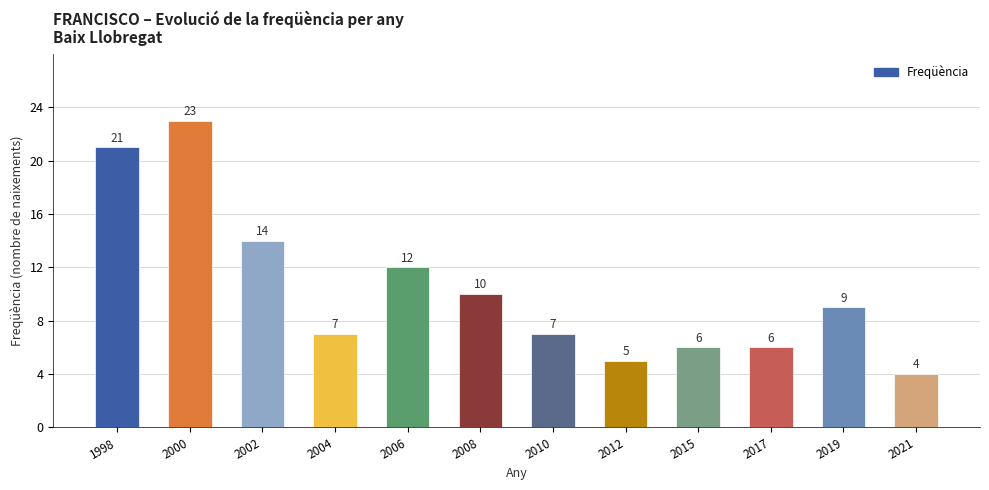

At which category does the chart reach its minimum across all series?

2021